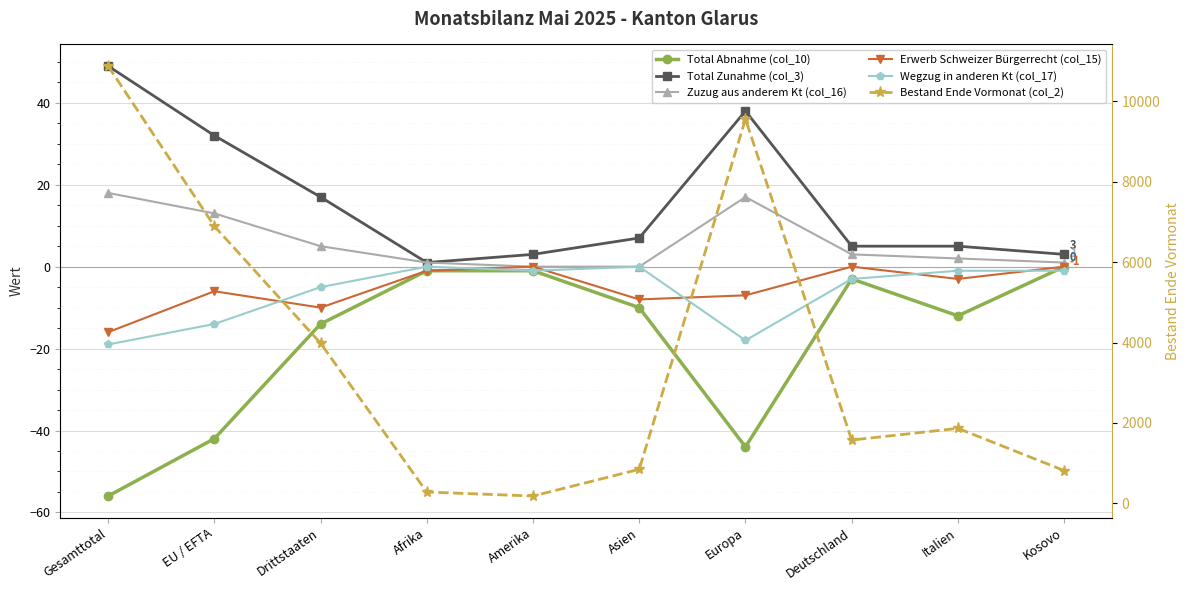

Which has a higher value, Amerika or Afrika?

Amerika